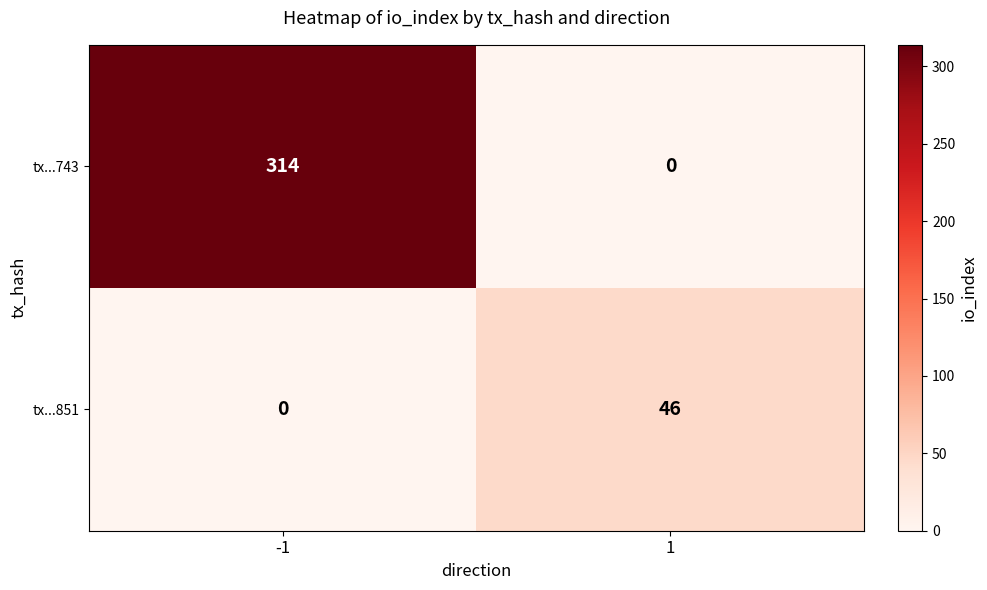

What is the greatest value displayed?

314